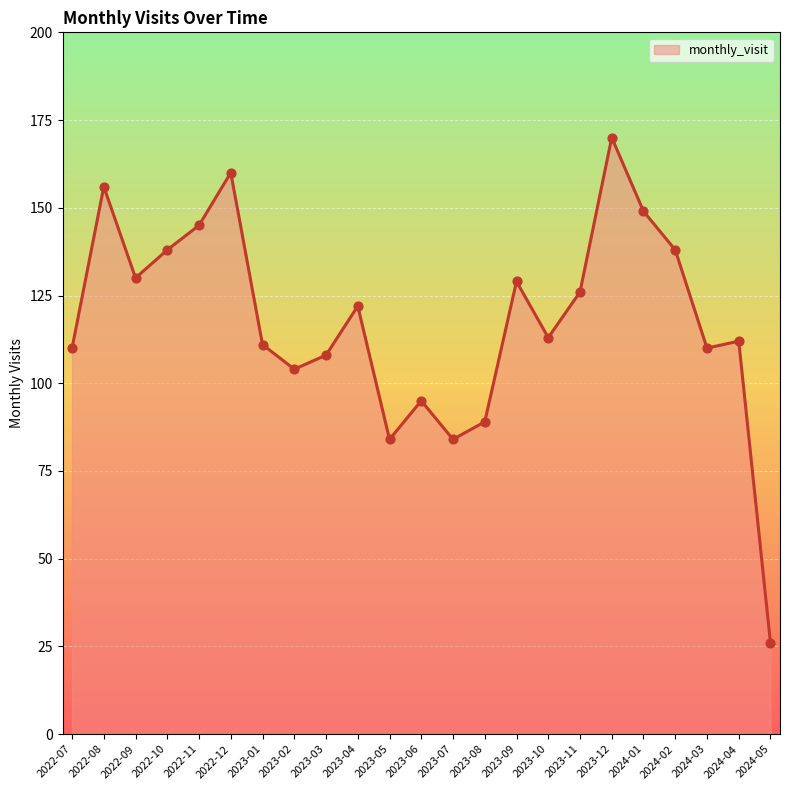

What is the ratio of the value at 2023-04 to the value at 2023-10?

1.1